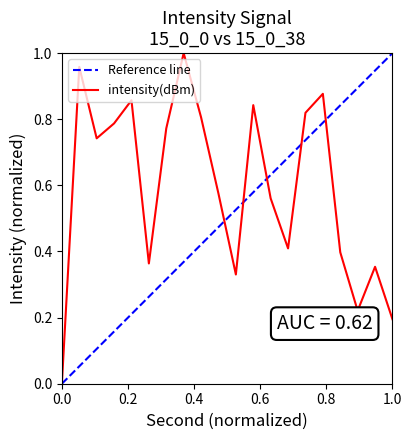

True or false: there are more than 2 points higher than both neighbors.

True